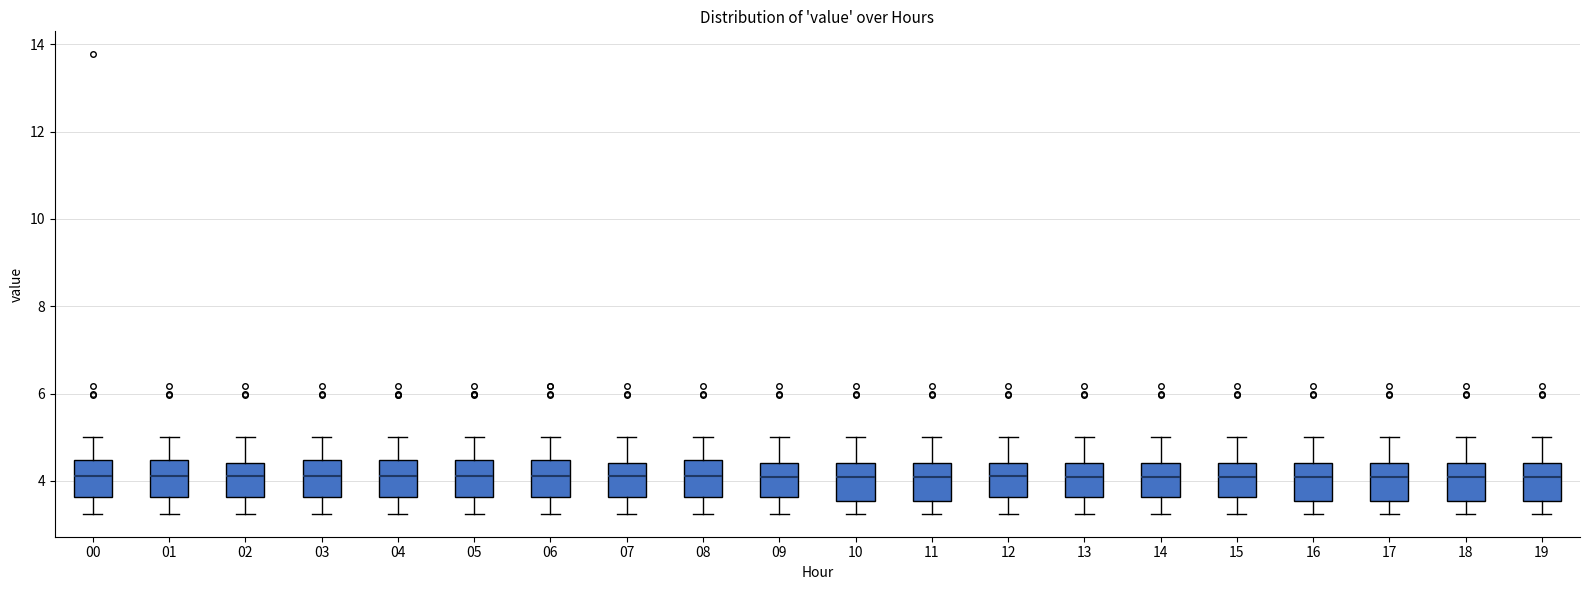

Reading left to right, transcribe this box plot: for each box, give where its median line is, the range the box spans, and where its two whiskers end, as read against the y-axis. The values are not printed on the chart, so give them approximately, as read against the axis.

00: median 4.2, box 3.6 to 4.4, whiskers 3.2 to 5.0
01: median 4.2, box 3.6 to 4.4, whiskers 3.2 to 5.0
02: median 4.2, box 3.6 to 4.4, whiskers 3.2 to 5.0
03: median 4.2, box 3.6 to 4.4, whiskers 3.2 to 5.0
04: median 4.2, box 3.6 to 4.4, whiskers 3.2 to 5.0
05: median 4.2, box 3.6 to 4.4, whiskers 3.2 to 5.0
06: median 4.2, box 3.6 to 4.4, whiskers 3.2 to 5.0
07: median 4.2, box 3.6 to 4.4, whiskers 3.2 to 5.0
08: median 4.2, box 3.6 to 4.4, whiskers 3.2 to 5.0
09: median 4.0, box 3.6 to 4.4, whiskers 3.2 to 5.0
10: median 4.0, box 3.6 to 4.4, whiskers 3.2 to 5.0
11: median 4.0, box 3.6 to 4.4, whiskers 3.2 to 5.0
12: median 4.2, box 3.6 to 4.4, whiskers 3.2 to 5.0
13: median 4.0, box 3.6 to 4.4, whiskers 3.2 to 5.0
14: median 4.0, box 3.6 to 4.4, whiskers 3.2 to 5.0
15: median 4.0, box 3.6 to 4.4, whiskers 3.2 to 5.0
16: median 4.0, box 3.6 to 4.4, whiskers 3.2 to 5.0
17: median 4.0, box 3.6 to 4.4, whiskers 3.2 to 5.0
18: median 4.0, box 3.6 to 4.4, whiskers 3.2 to 5.0
19: median 4.0, box 3.6 to 4.4, whiskers 3.2 to 5.0